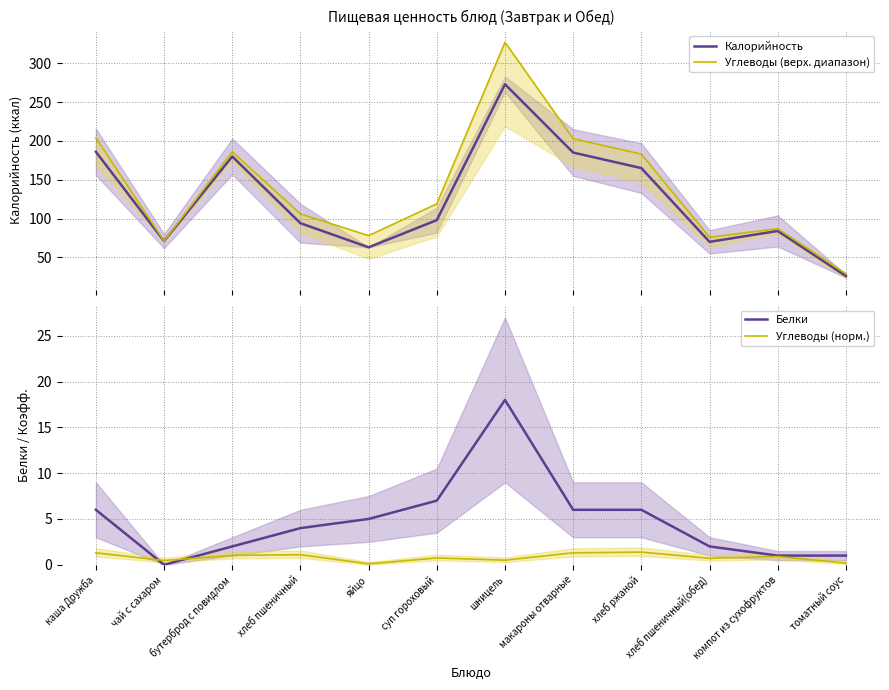

What is the difference between the maximum and minimum values in the Углеводы (верх. диапазон) series?

298.0